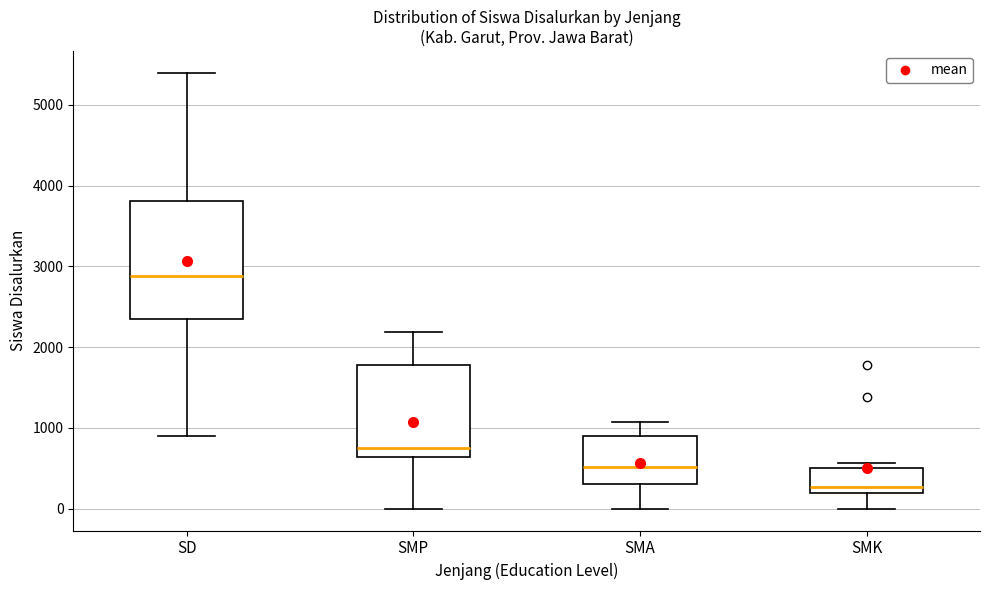

Reading left to right, read every box against the y-axis: the position of its median line, the range the box covers, and the ends of its whiskers. The values are not printed on the chart, so give them approximately, as read against the axis.

SD: median 2900, box 2400 to 3800, whiskers 900 to 5400
SMP: median 800, box 600 to 1800, whiskers 0 to 2200
SMA: median 500, box 300 to 900, whiskers 0 to 1100
SMK: median 300, box 200 to 500, whiskers 0 to 600